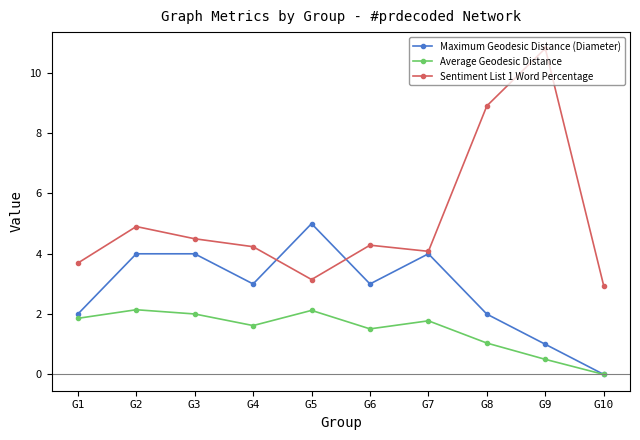

Which series has the widest spread of values?

Sentiment List 1 Word Percentage